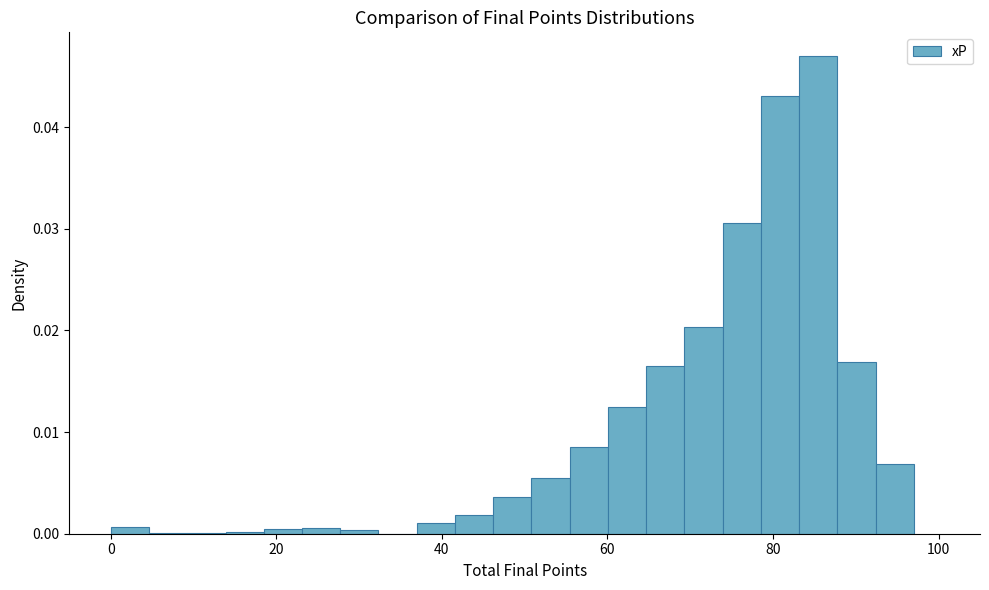

Read against the x-axis, roughly where is the centre of the tallest bar?

86